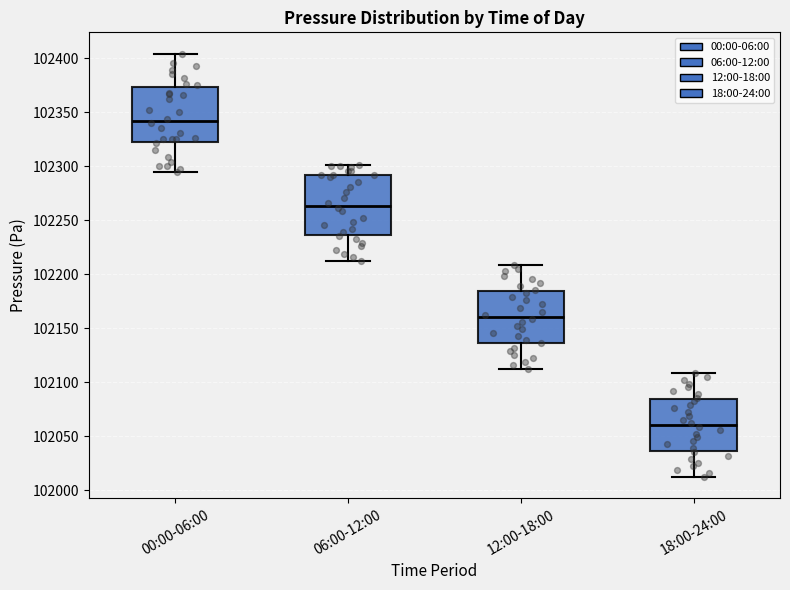

Where does the upper whisker of the box for 06:00-12:00 end on the y-axis? The values are not printed on the chart, so give them approximately, as read against the axis.

102300